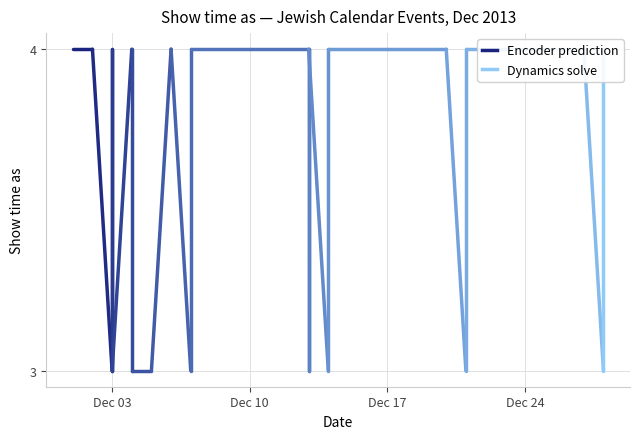

What is the label of the 3rd point from the left?

3/12/2013